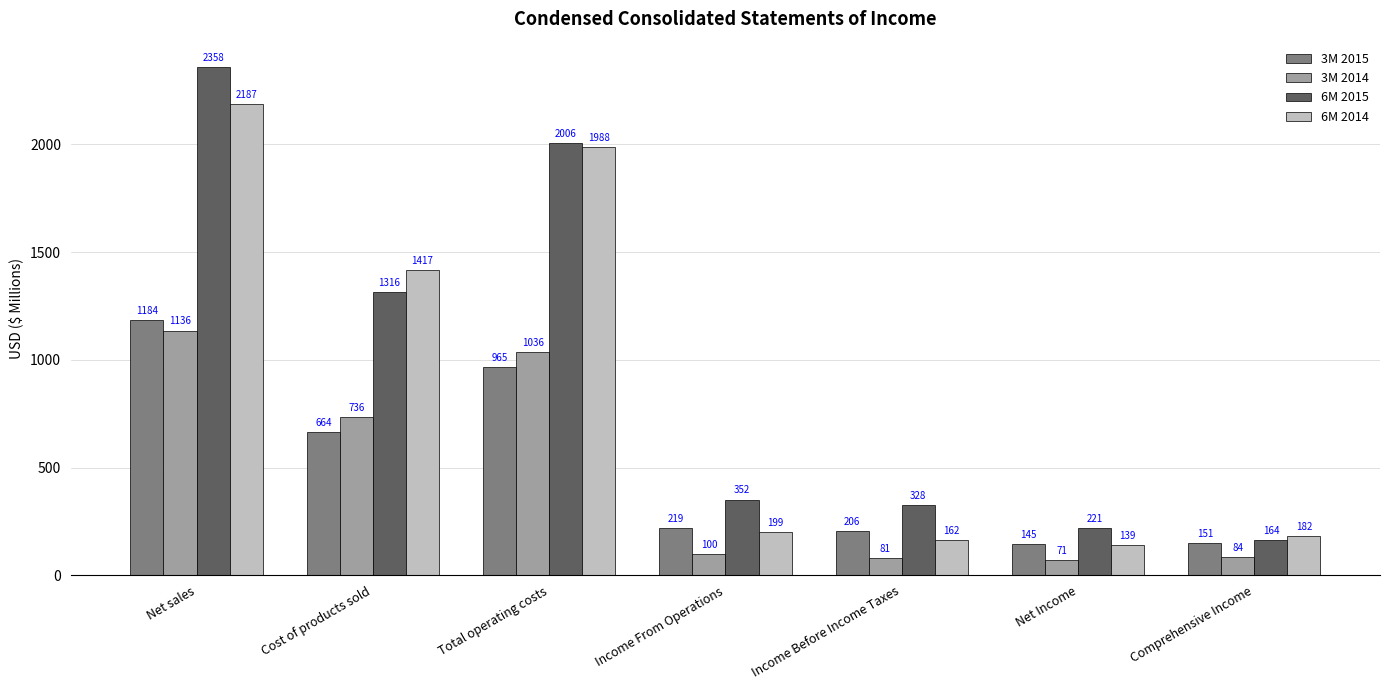

Read the 6M 2015 value at Net sales.

2358.5